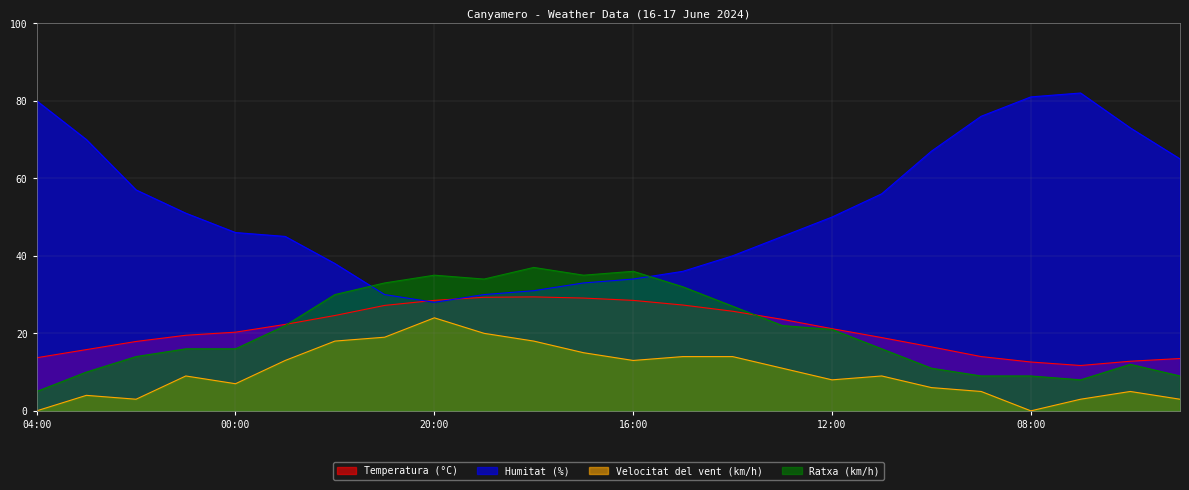

How many data points in Velocitat del vent (km/h) are above 9?

11